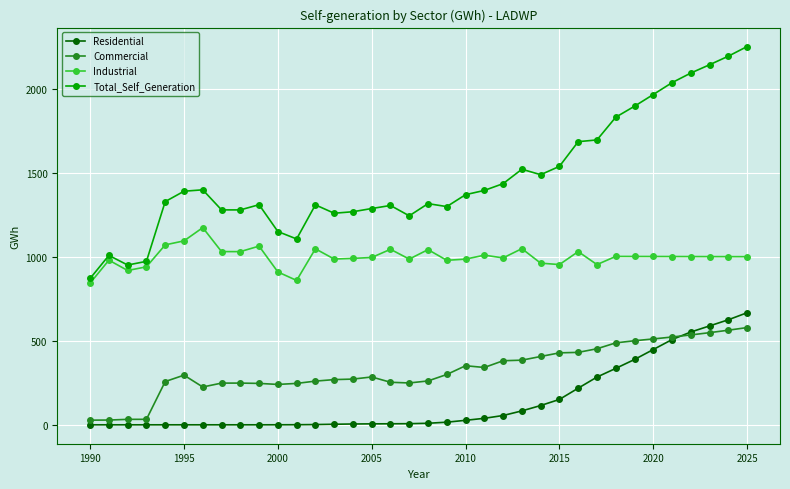

What is the maximum value shown in the chart?

2252.4